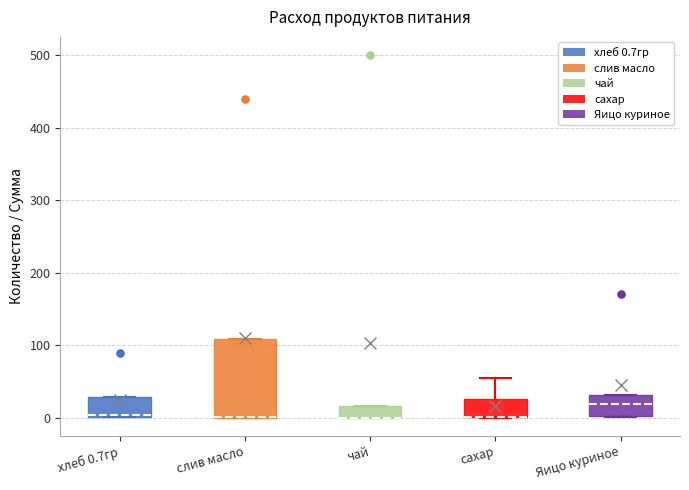

Where is the upper edge of the box for чай on the y-axis? The values are not printed on the chart, so give them approximately, as read against the axis.

20